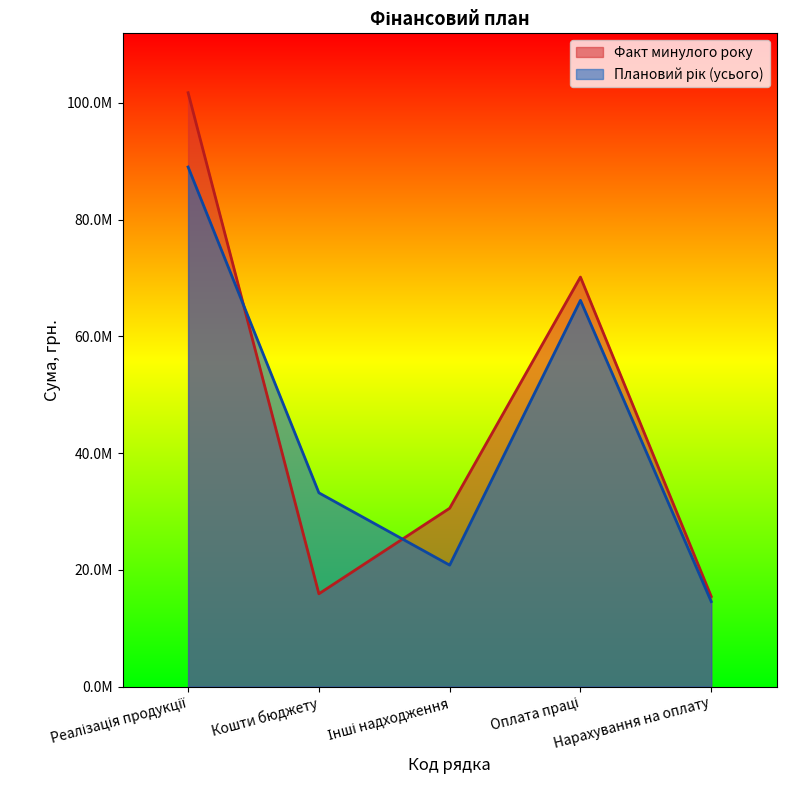

Rank the series by their maximum value, from highest to lowest.

Факт минулого року, Плановий рік (усього)